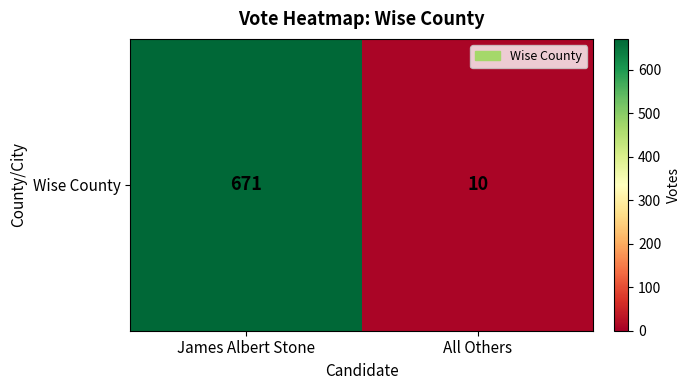

The chart shows a value of 406 at James Albert Stone. True or false?

False